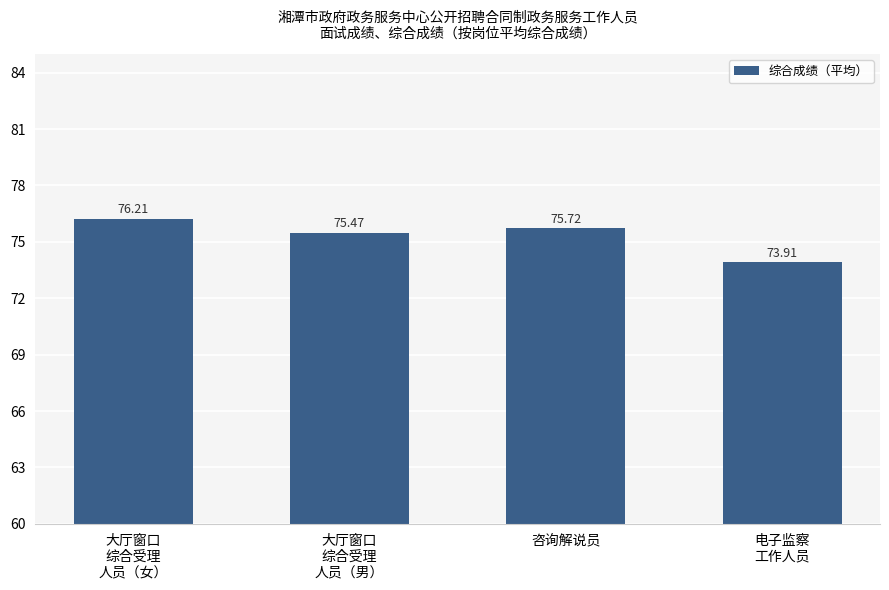

Are the bars grouped side by side (vs. stacked)?

No